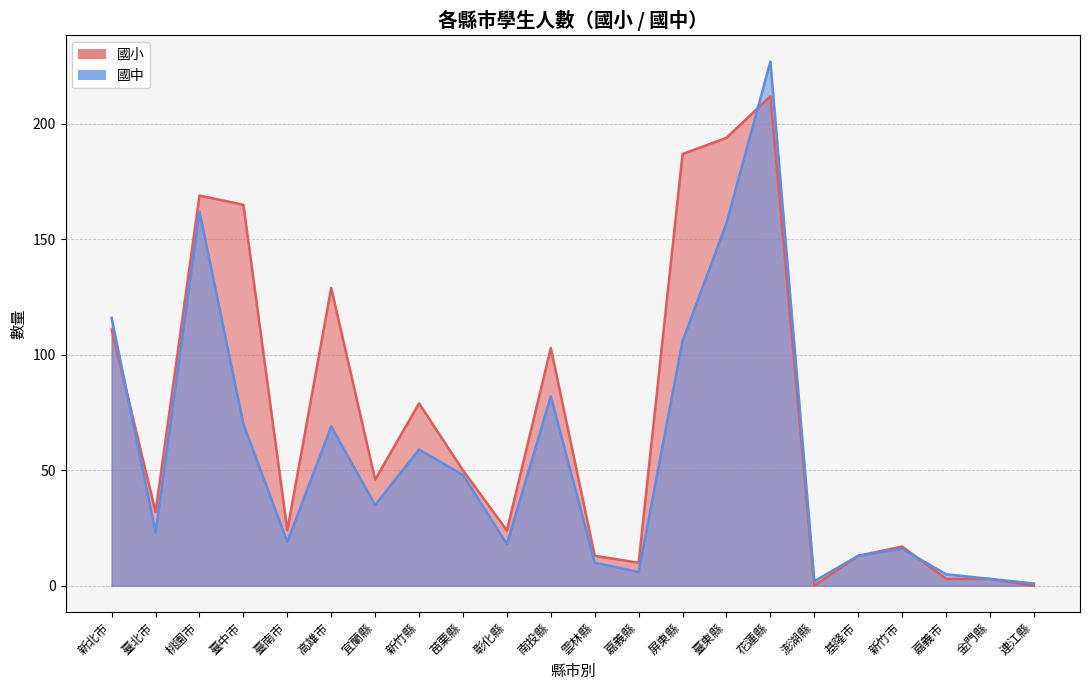

True or false: 國小 and 國中 intersect in this chart.

True